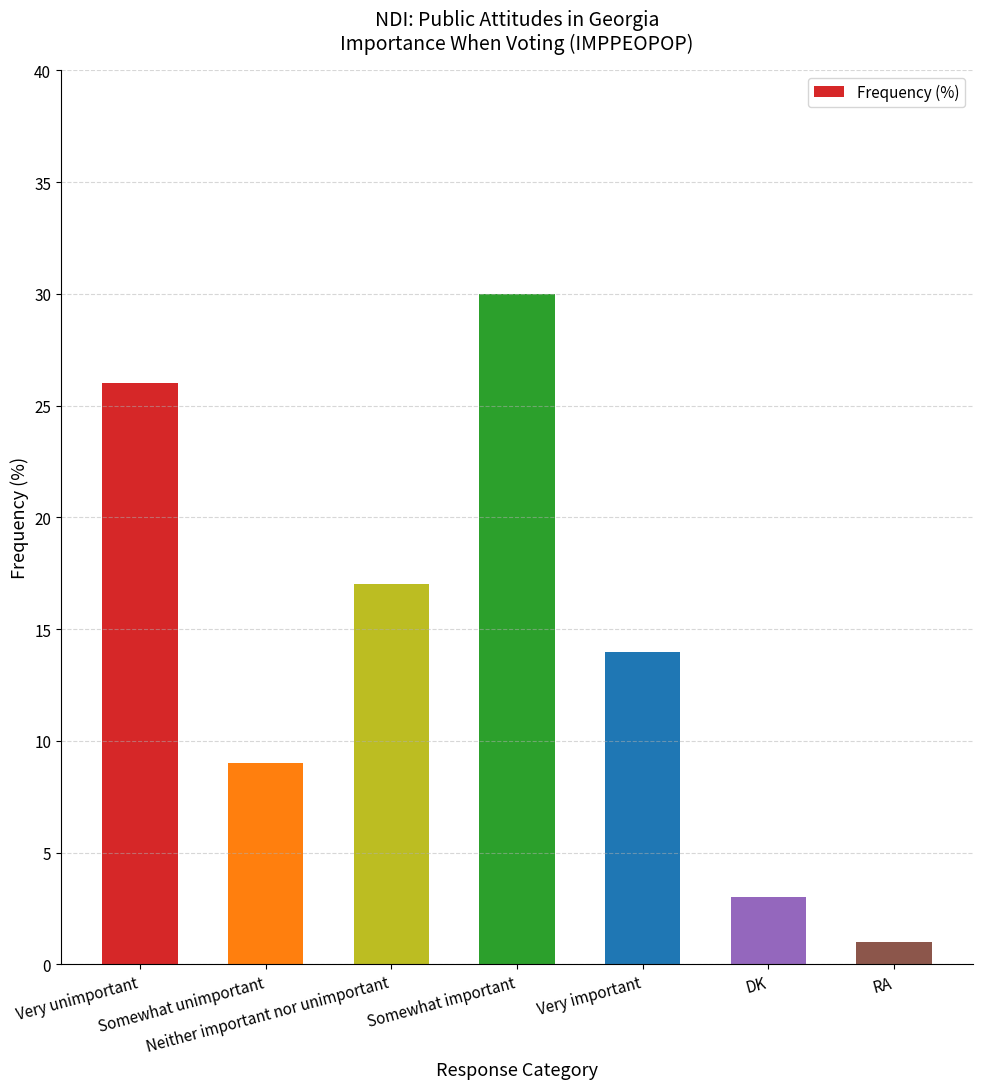

What is the value of the 7th bar from the left?

1